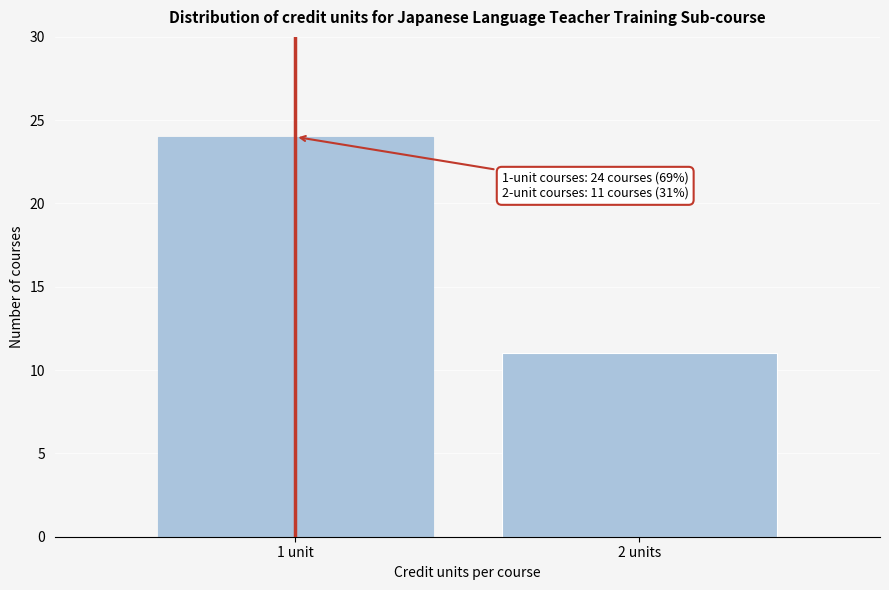

Reading left to right, list all the values displayed in this chart.

1 unit=24	2 units=11